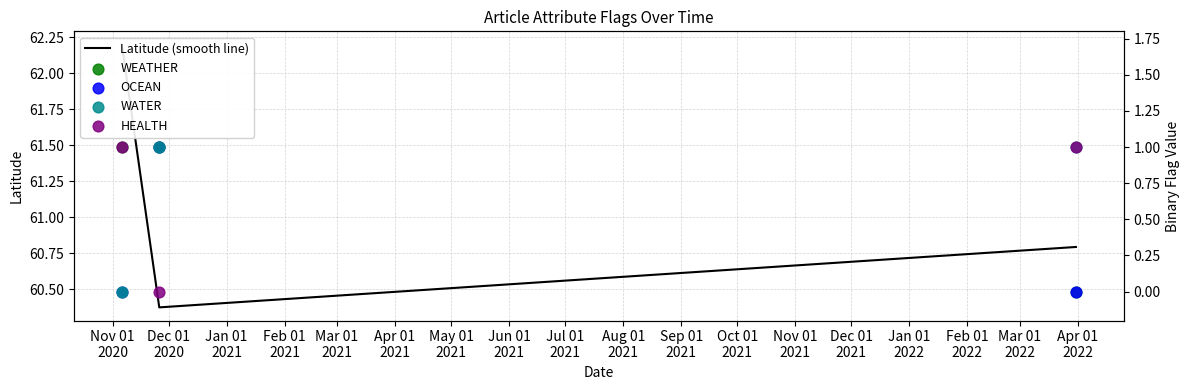

Which series has the largest Y range (max minus min)?

Latitude (smooth line)